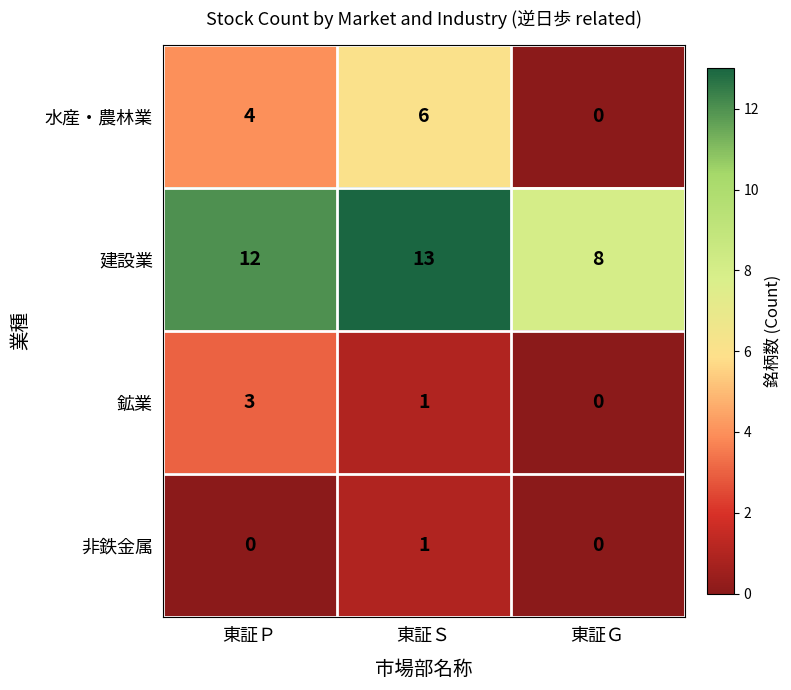

At how many categories does at least one series exceed 2?

3